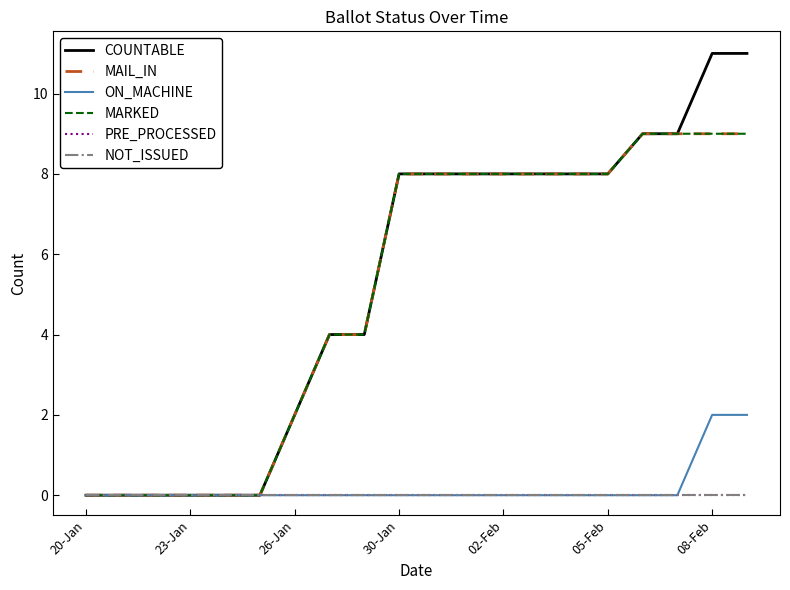

True or false: PRE_PROCESSED and ON_MACHINE cross at least once.

False